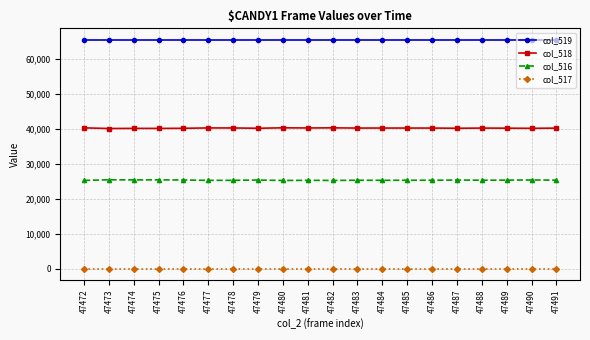

List the series in order of their overall mean, lowest first.

col_517, col_516, col_518, col_519